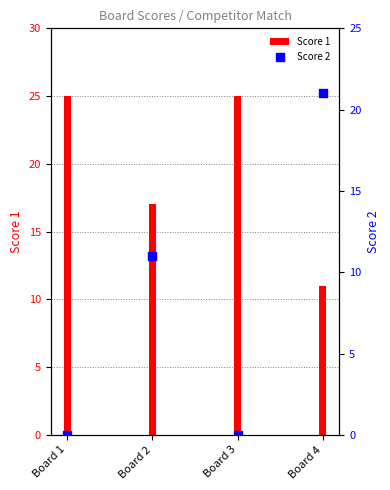

At how many categories does at least one series exceed 15?

4